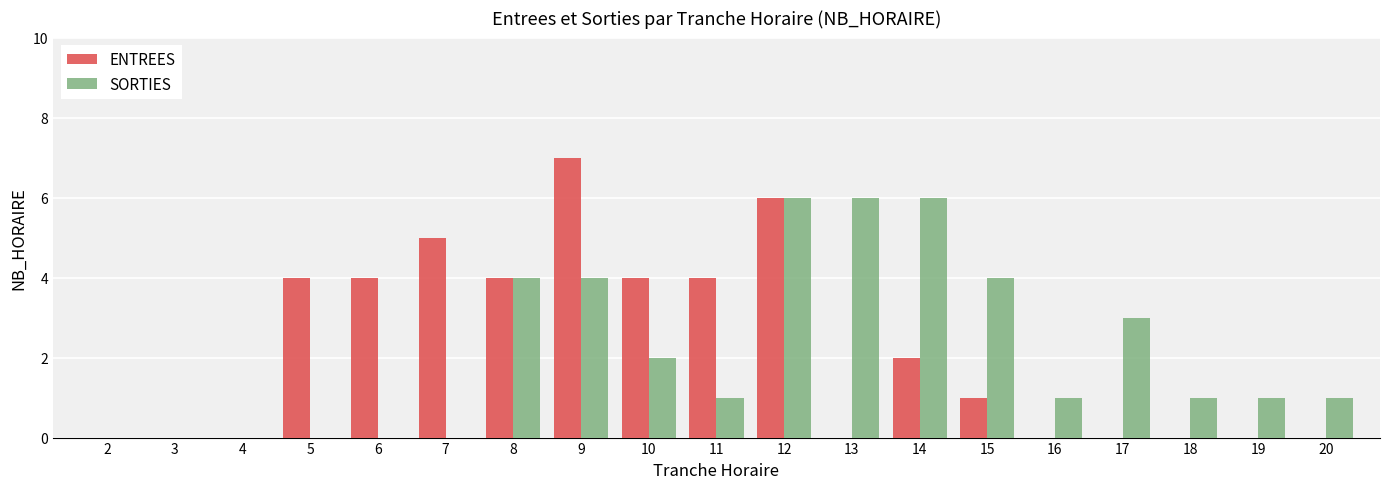

Are the bars horizontal?

No